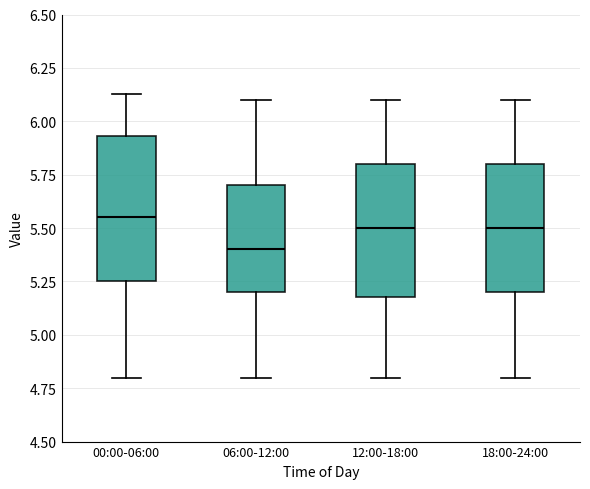

Where is the lower edge of the box for 12:00-18:00 on the y-axis? The values are not printed on the chart, so give them approximately, as read against the axis.

5.20